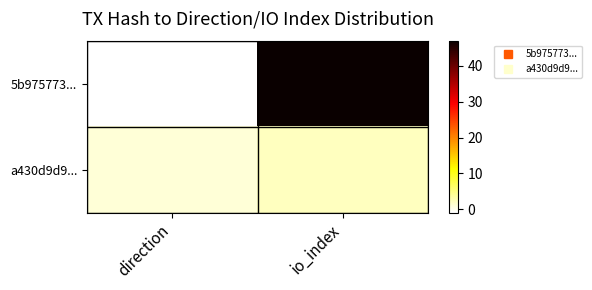

Which series changed the most between direction and io_index?

5b975773...